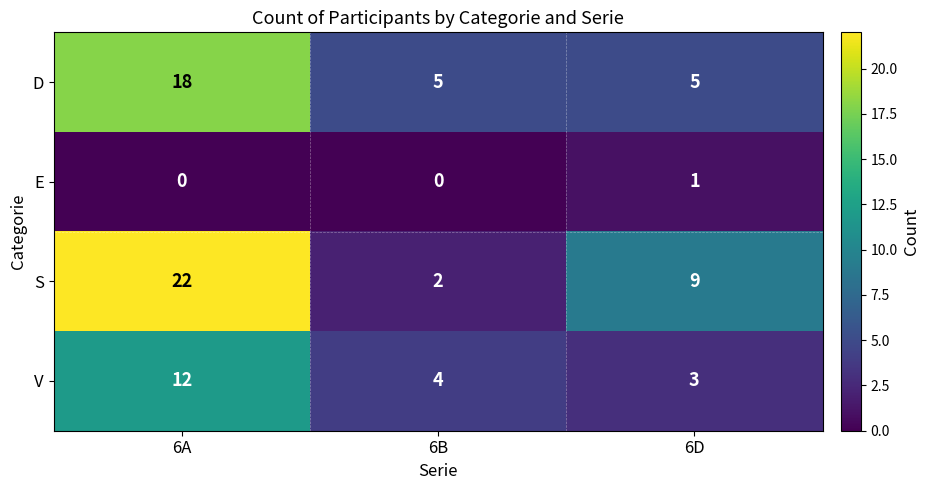

Rank the series by their average value, from lowest to highest.

E, V, D, S